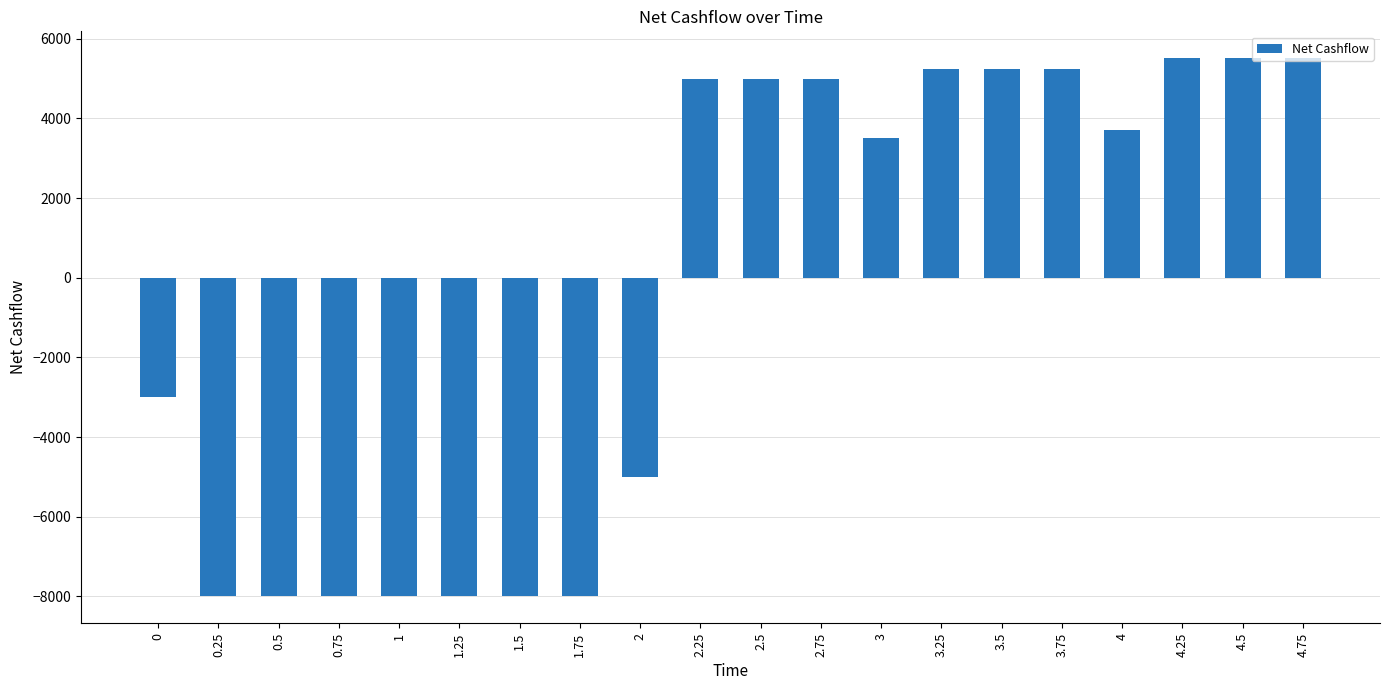

Does the chart contain stacked bars?

No